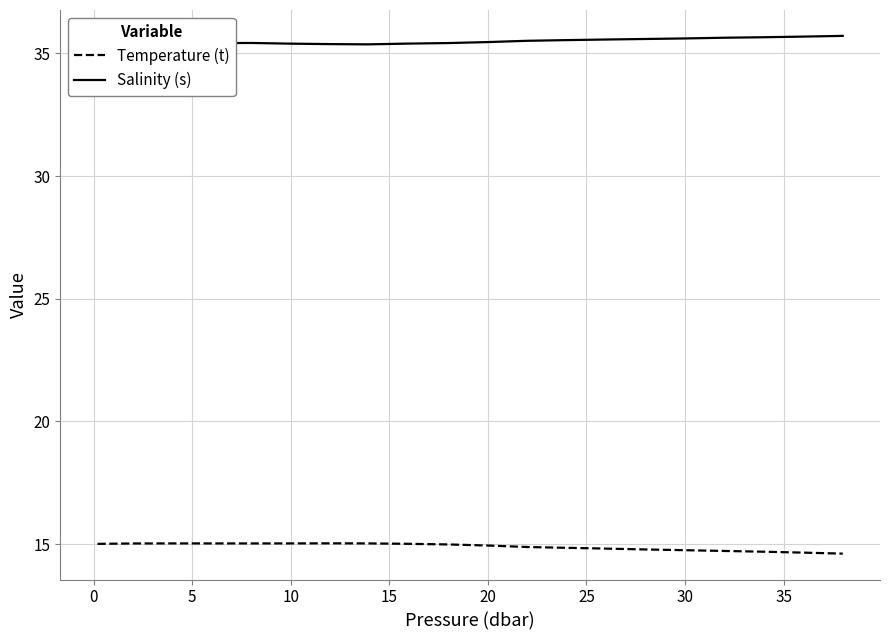

List the series in order of their overall mean, lowest first.

Temperature (t), Salinity (s)